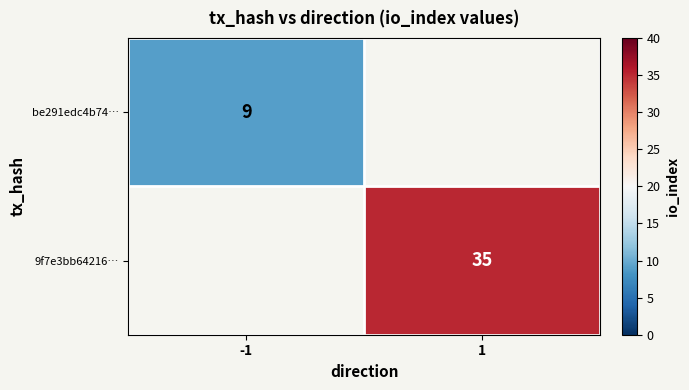

At which category does the chart reach its peak across all series?

1